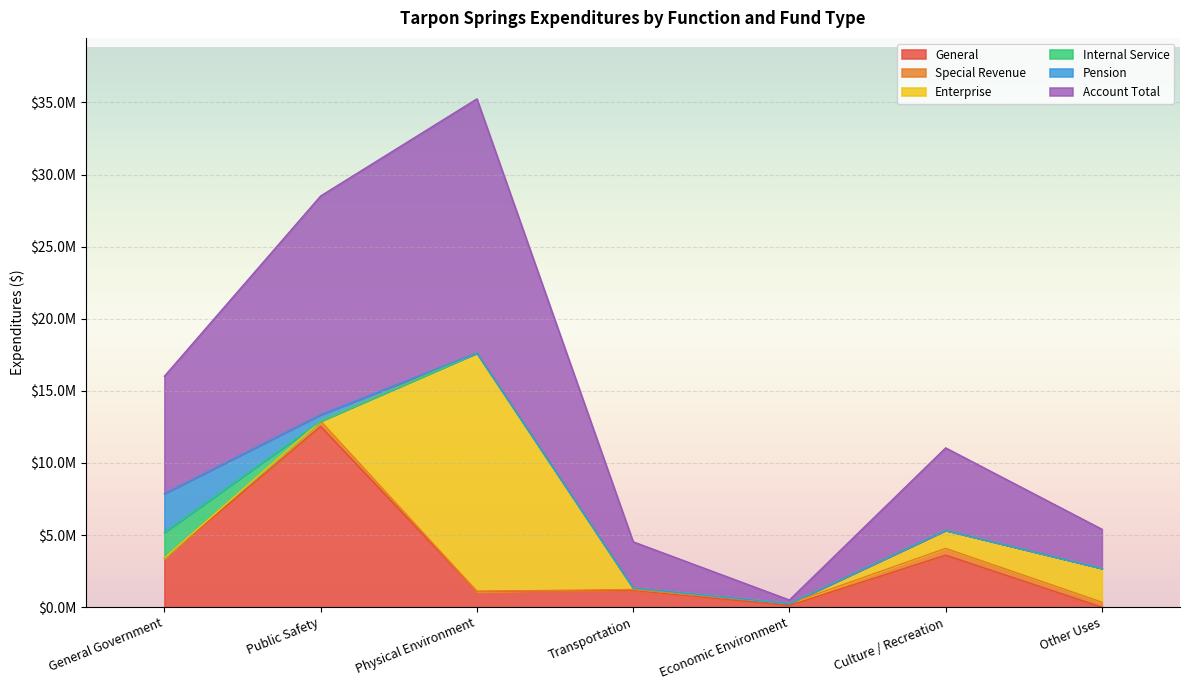

What is the value of the Enterprise point at the 6th from the left?

1257697